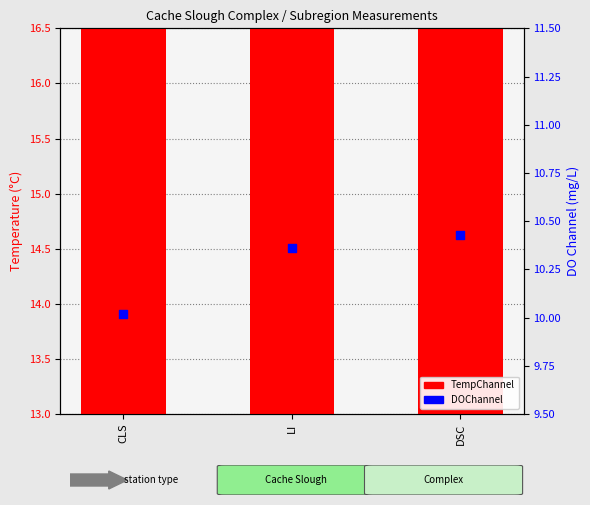

At how many categories does at least one series exceed 11?

3